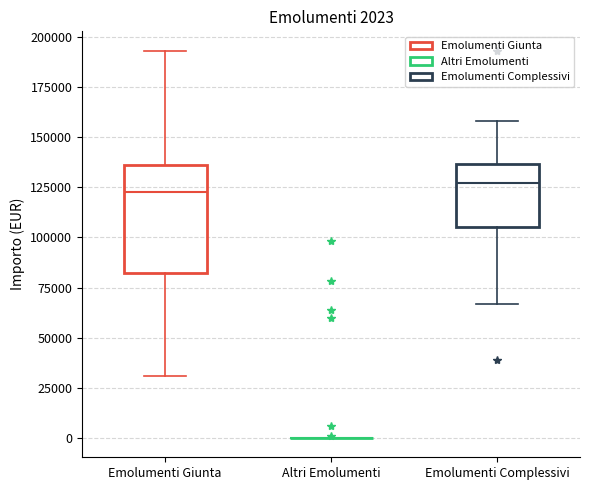

Comparing the boxes themselves (not the whiskers), which one is the tallest?

Emolumenti Giunta